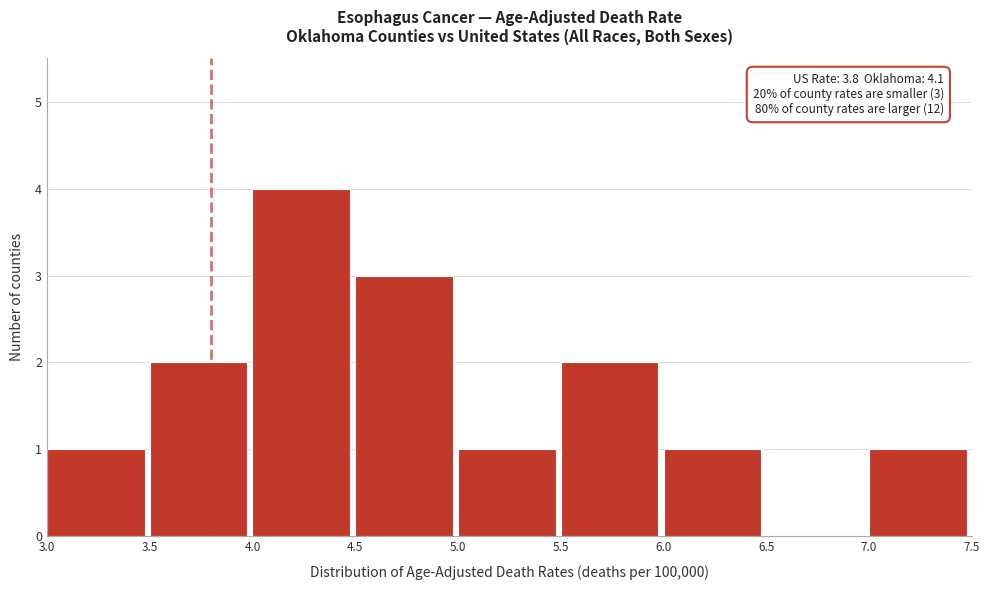

Over which range of the x-axis is the bar tallest?

4.0 to 4.5